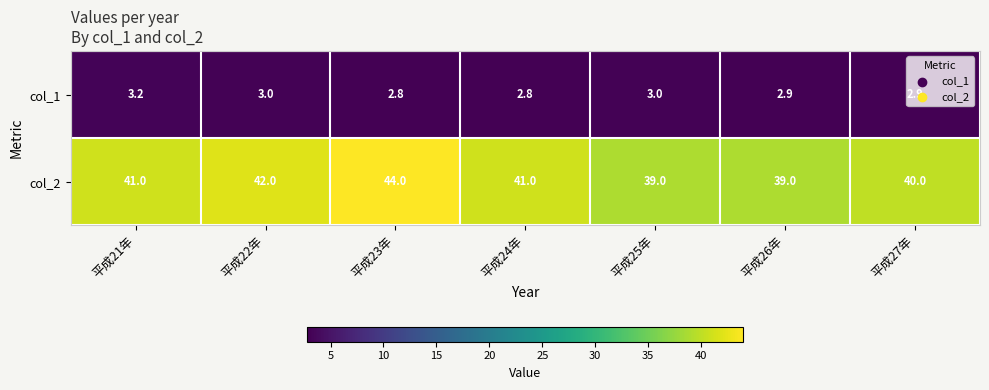

What is the minimum value shown in the chart?

2.8